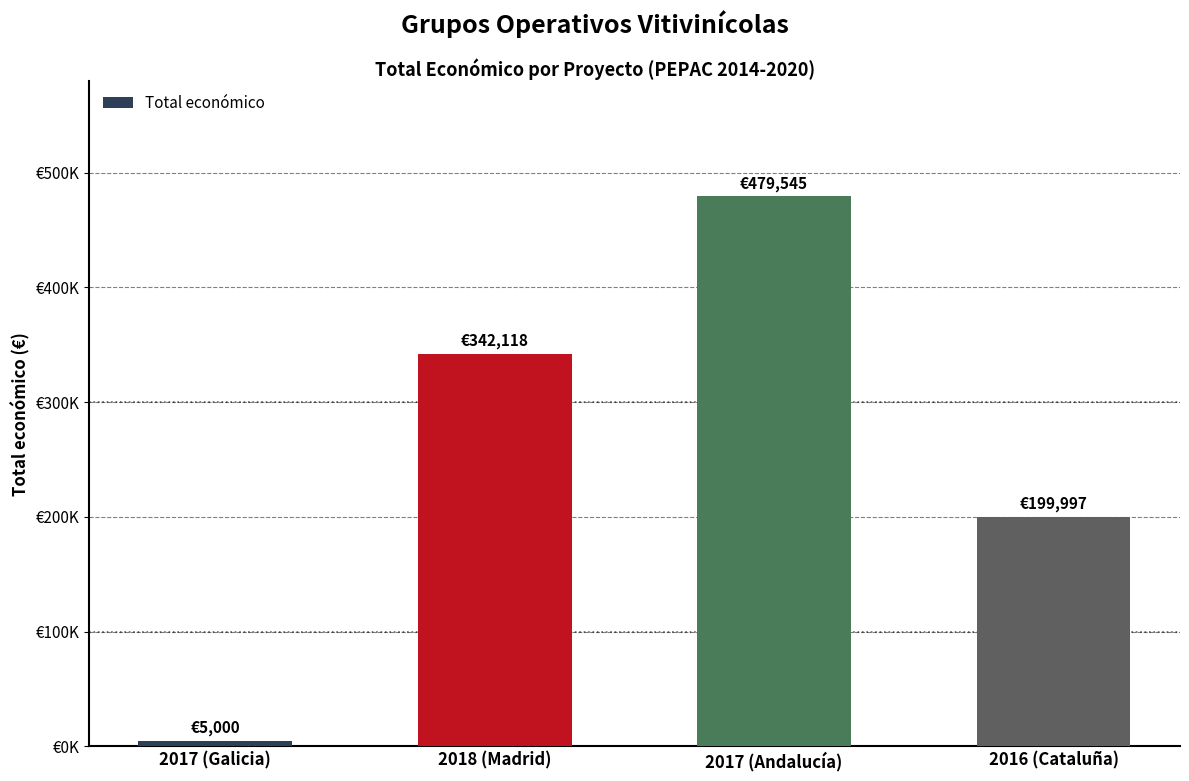

What is the ratio of the value at 2016 (Cataluña) to the value at 2017 (Andalucía)?

0.4